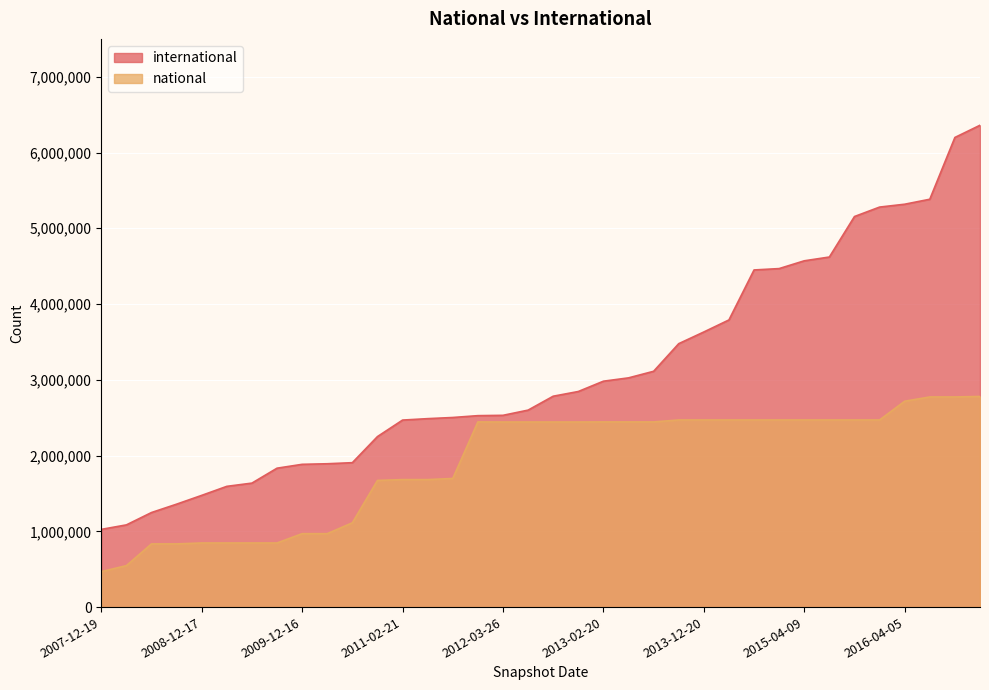

Does the chart display data point markers on the line(s)?

No